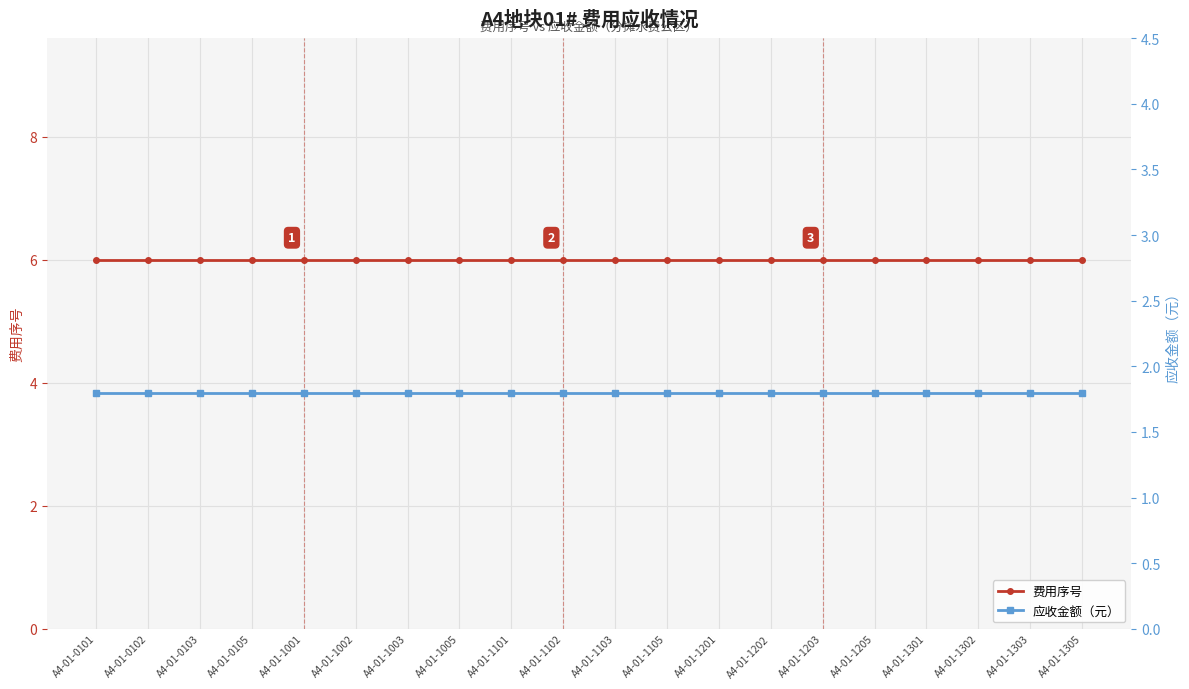

Which has a higher value, A4-01-1002 or A4-01-1205?

A4-01-1002